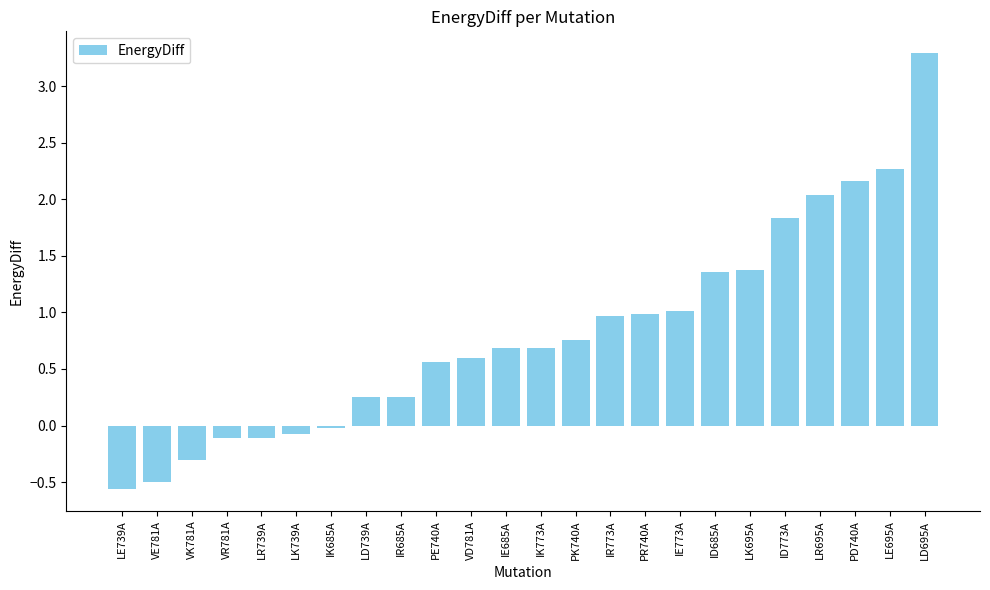

What is the ratio of the value at VD781A to the value at LE695A?

0.3